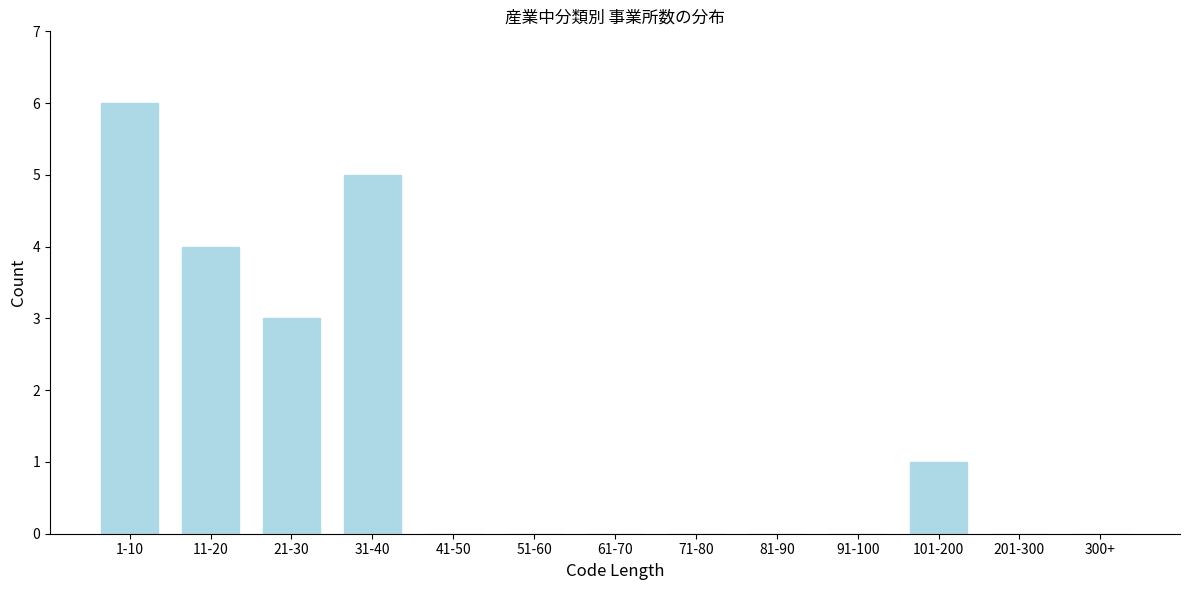

Reading left to right, transcribe all the data shown in this chart.

1-10=6	11-20=4	21-30=3	31-40=5	41-50=0	51-60=0	61-70=0	71-80=0	81-90=0	91-100=0	101-200=1	201-300=0	300+=0